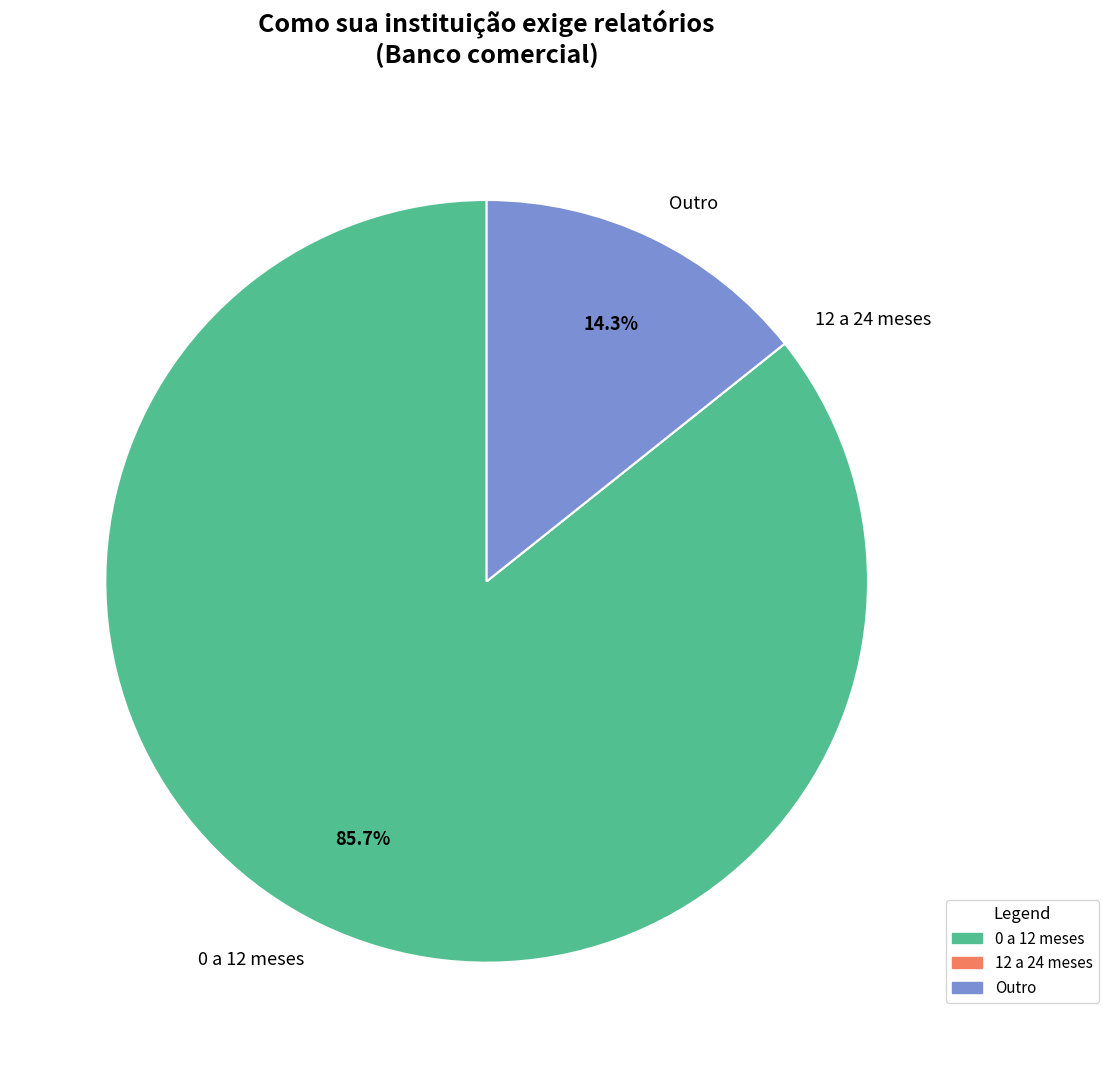

What is the largest slice in the pie chart?

0 a 12 meses